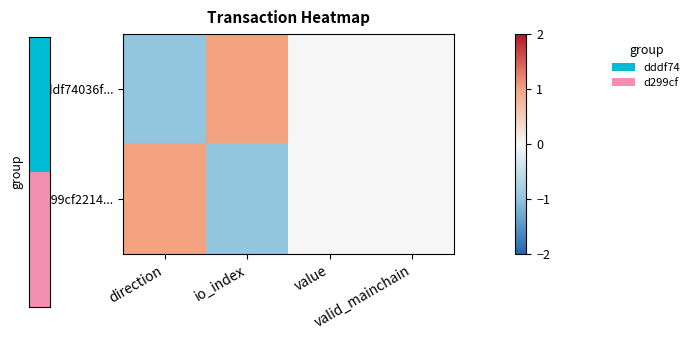

At which category is the sum across all series the highest?

direction